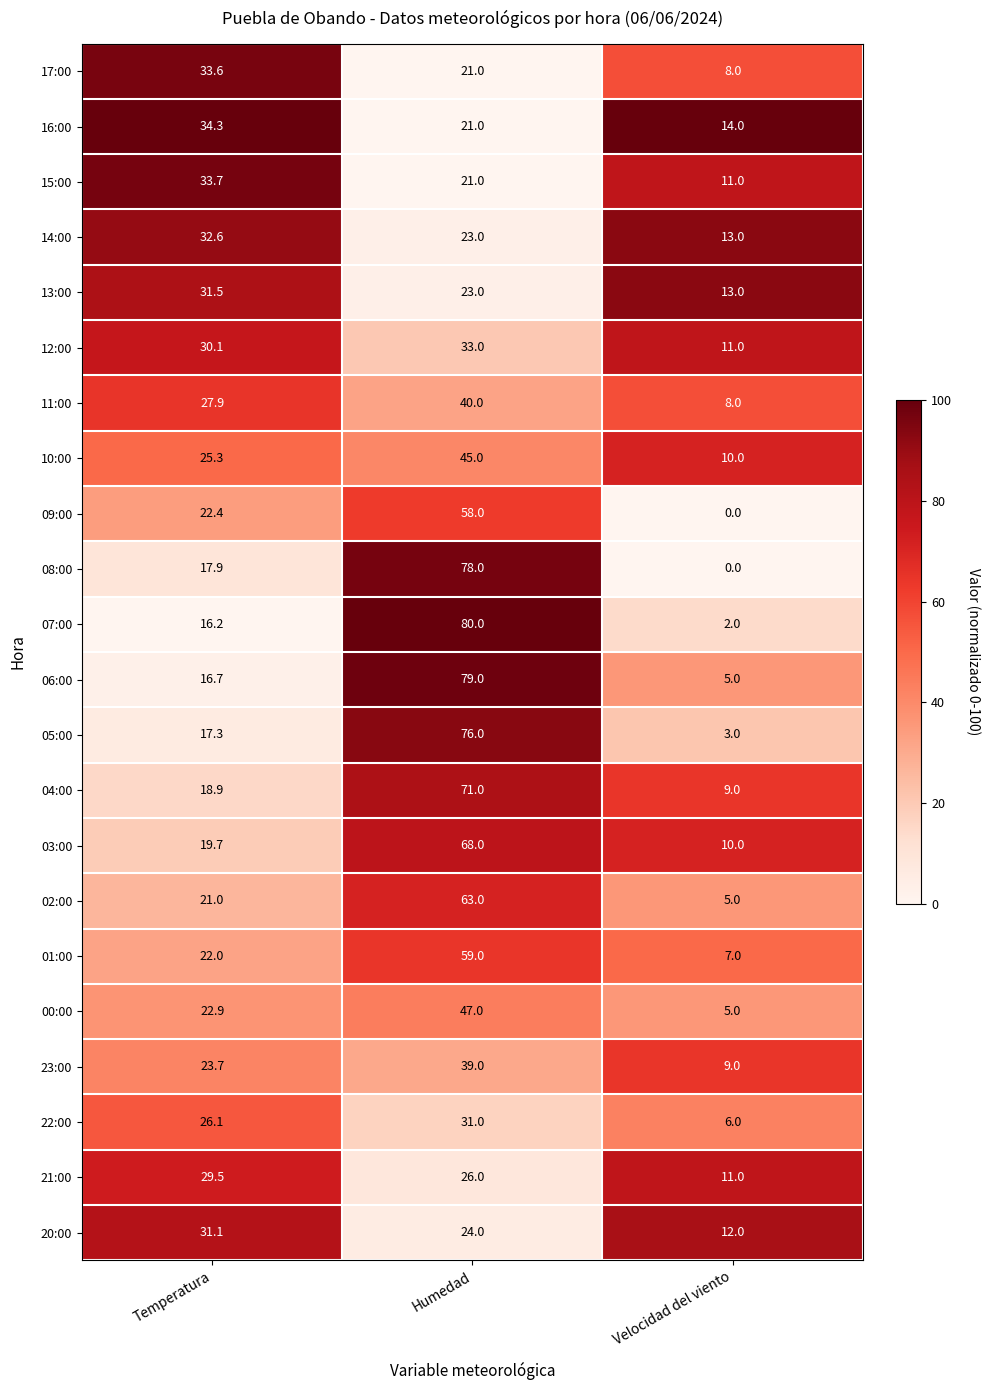

What is the difference between the maximum and minimum values in the 15:00 series?

22.7